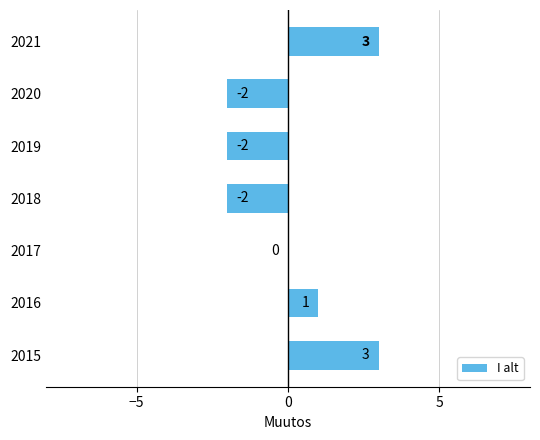

The chart shows a value of -2 at 2020. True or false?

True